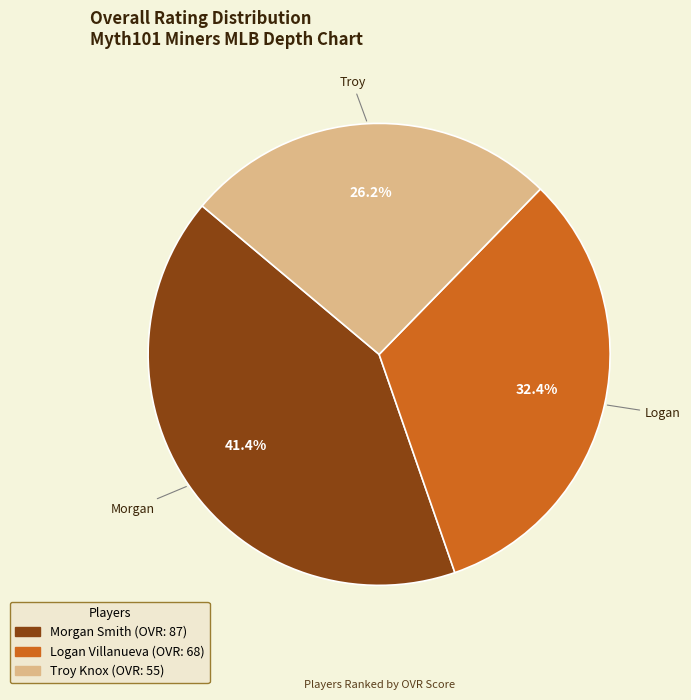

True or false: Logan Villanueva accounts for 32% of the total.

True